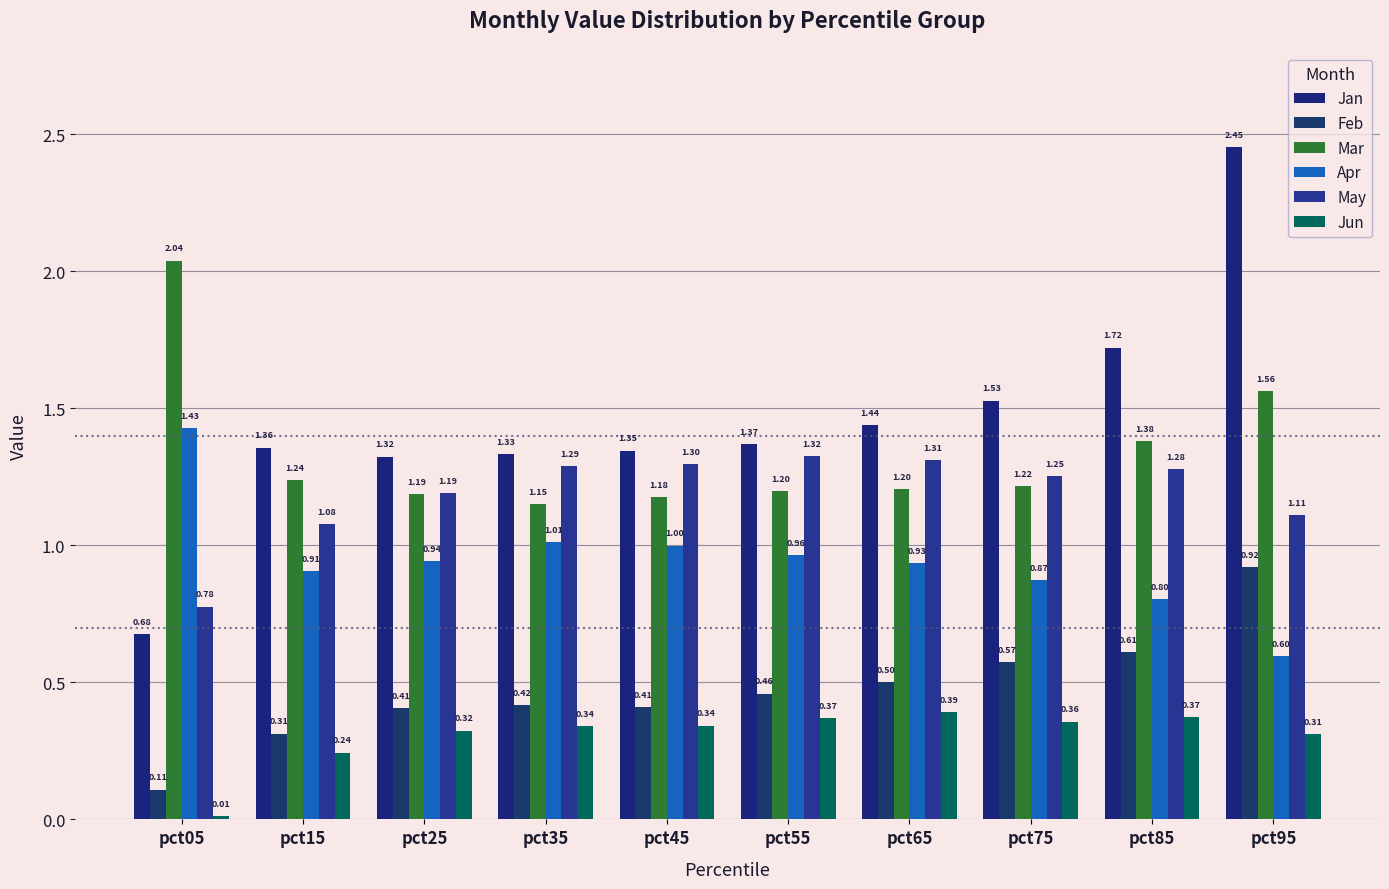

What is the difference between the highest and lowest values at pct25?

1.0